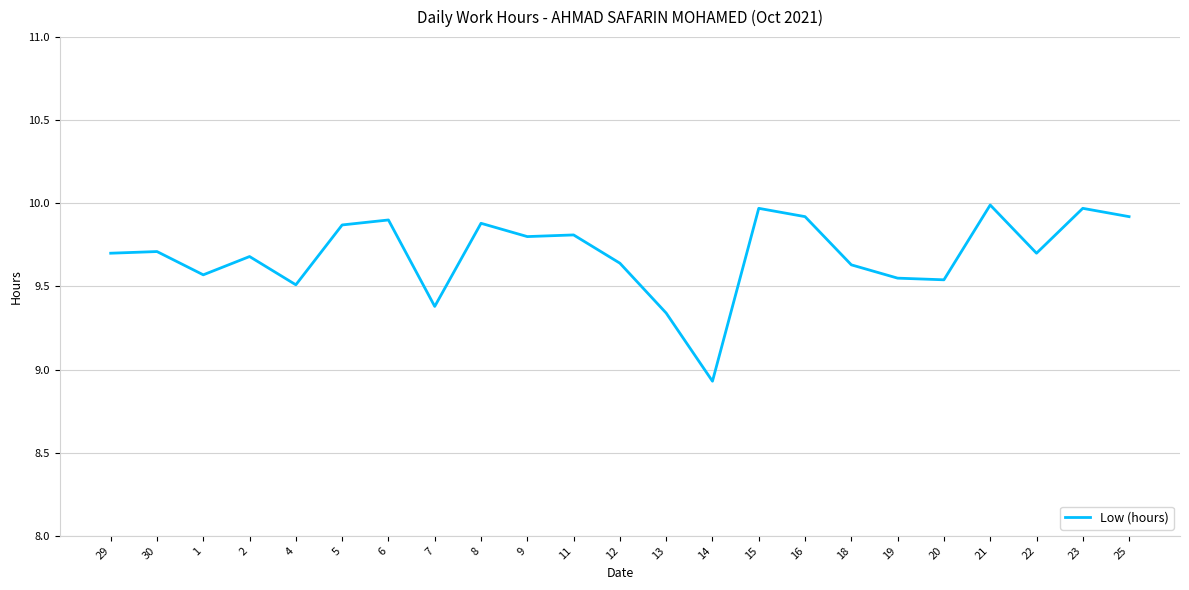

Approximately how many times larger is the value at 20 compared to 2?

1.0